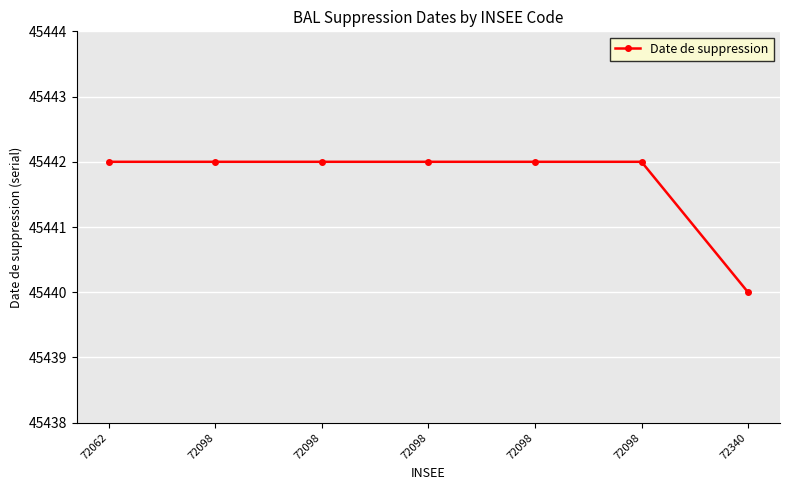

What is the sum of all values?

318092